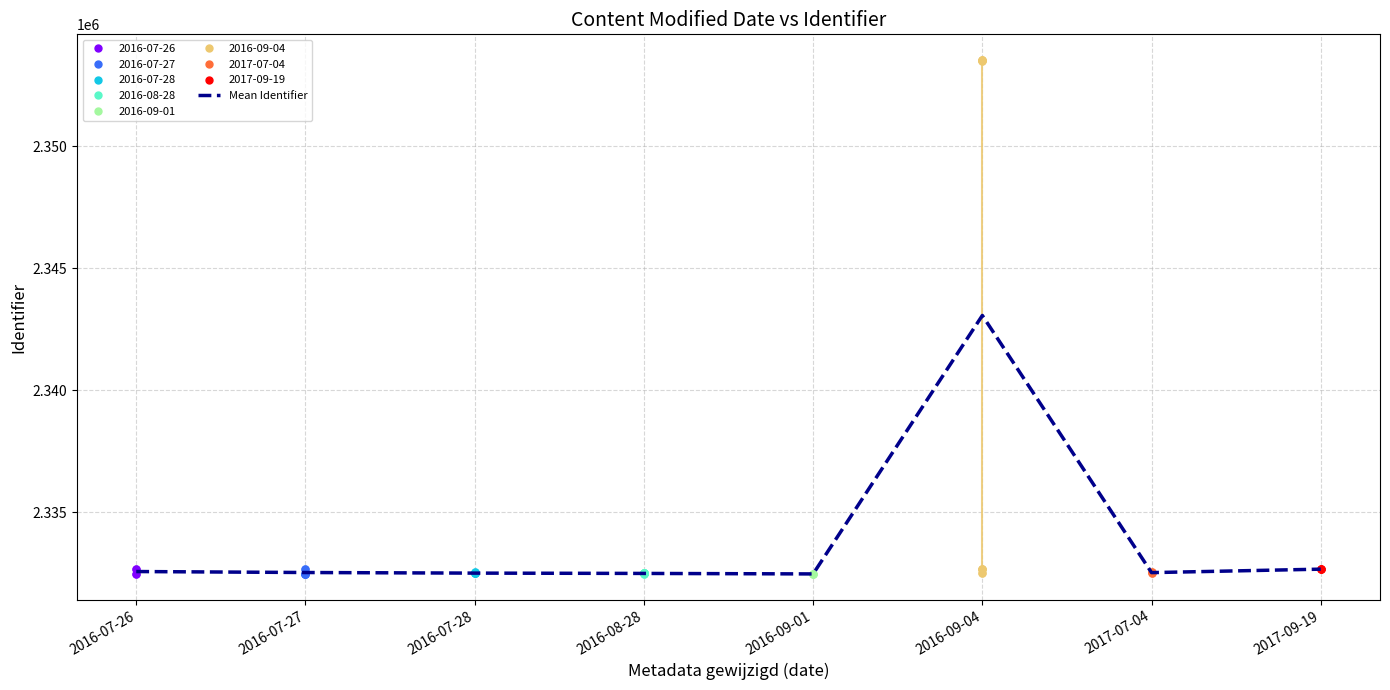

Where is the first local maximum?

2016-09-04